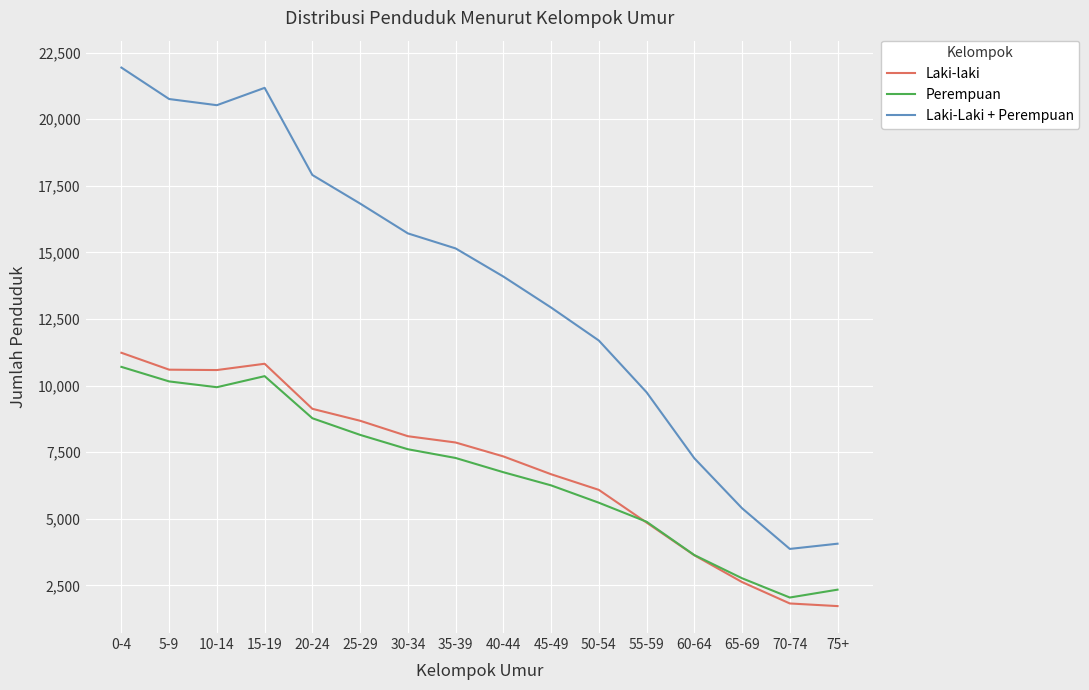

True or false: Perempuan and Laki-Laki + Perempuan intersect in this chart.

False